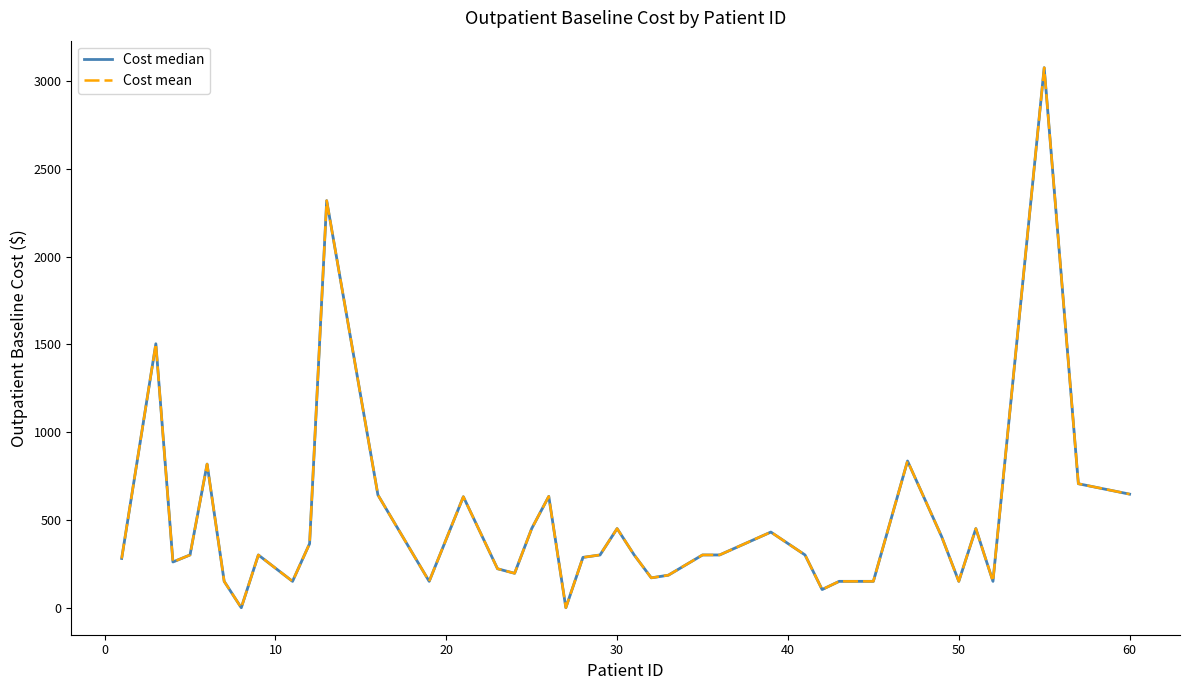

What are all the series names shown in the legend?

Cost median, Cost mean